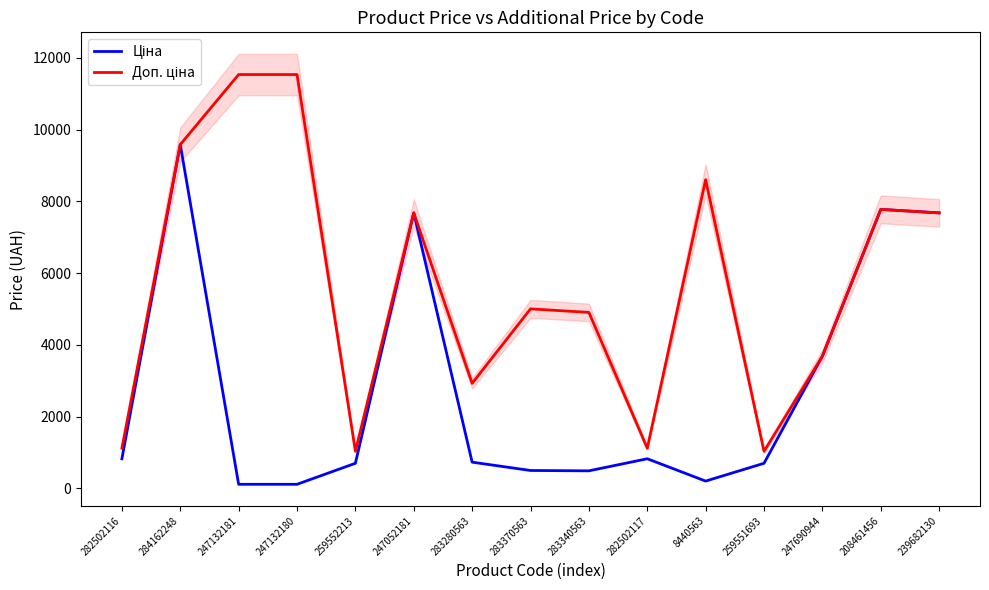

How many data points in Доп. ціна are less than 5005?

7